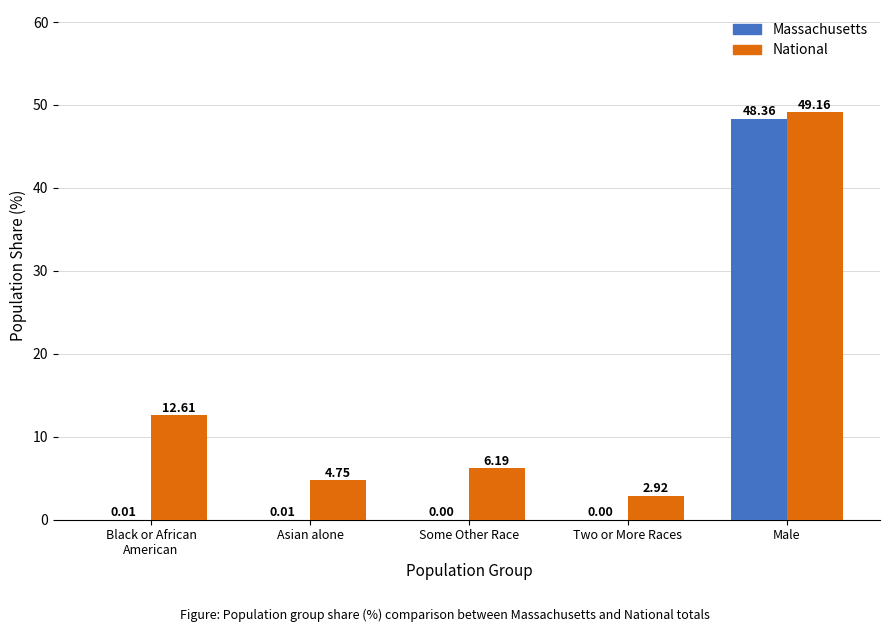

Which series has the largest total across all categories?

National